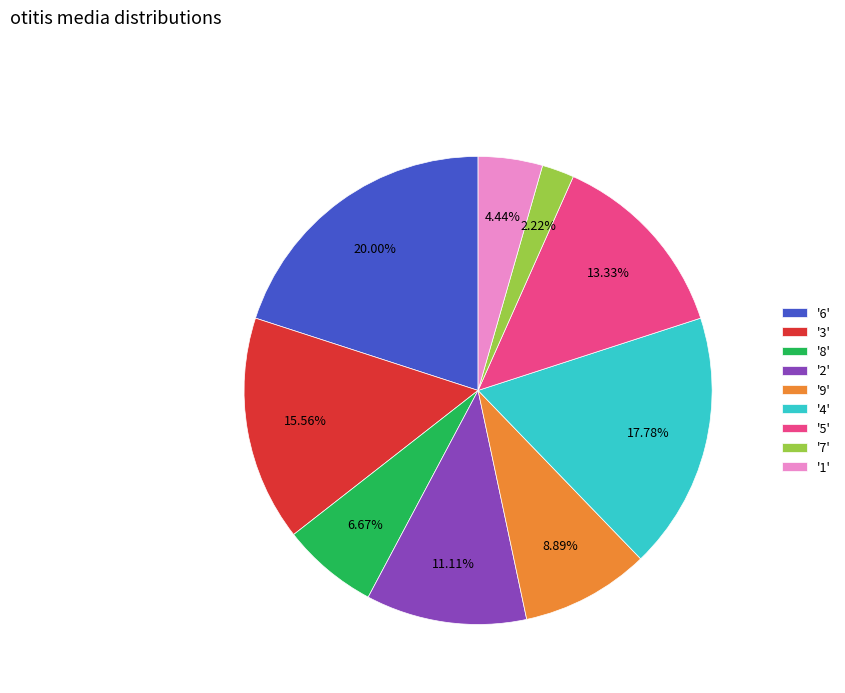

What is the largest slice in the pie chart?

'6'